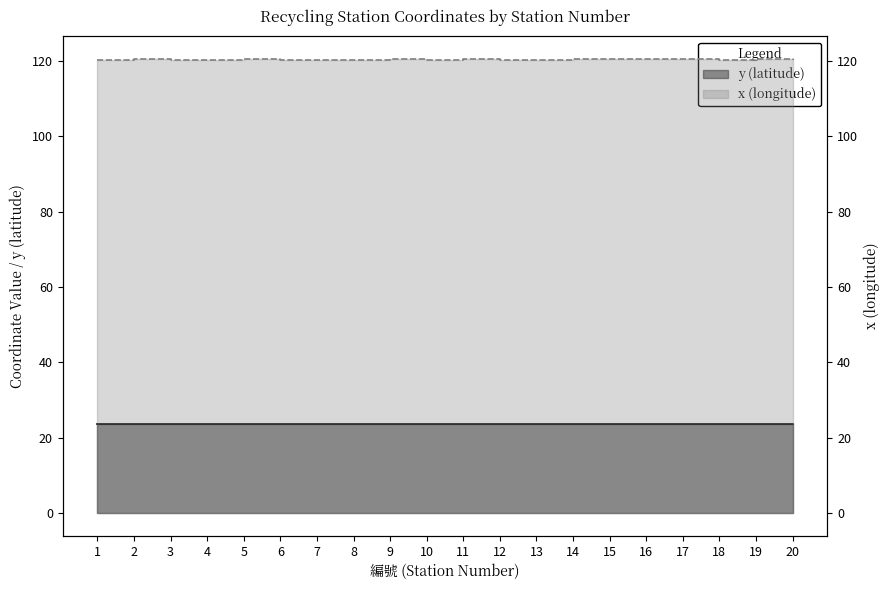

Where is the first local minimum for y (latitude)?

4